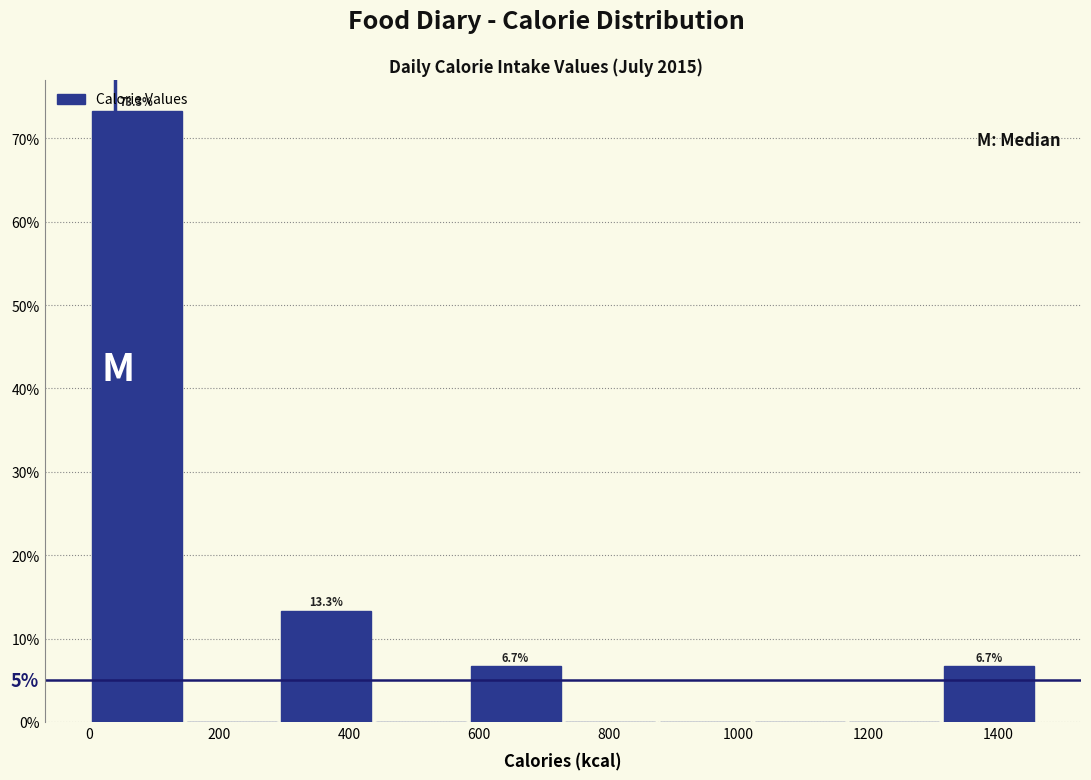

Over which range of the x-axis is the bar tallest?

0 to 140